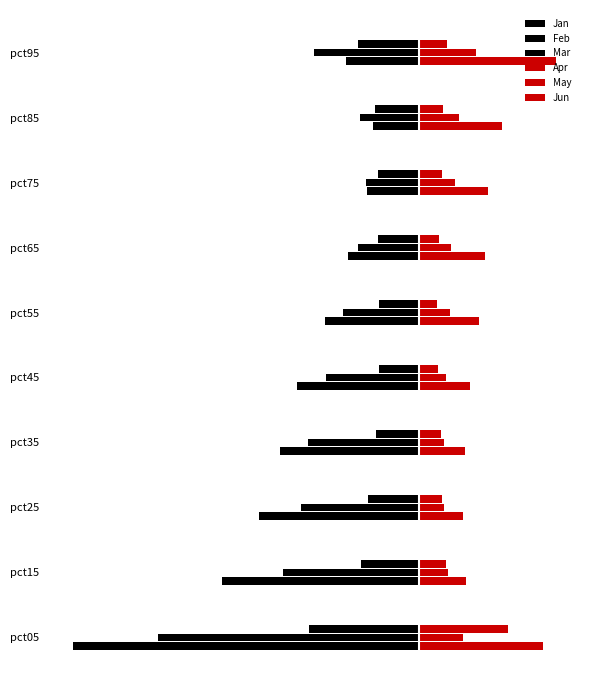

What is the value of the Jan bar at the 6th from the left?

-1.2